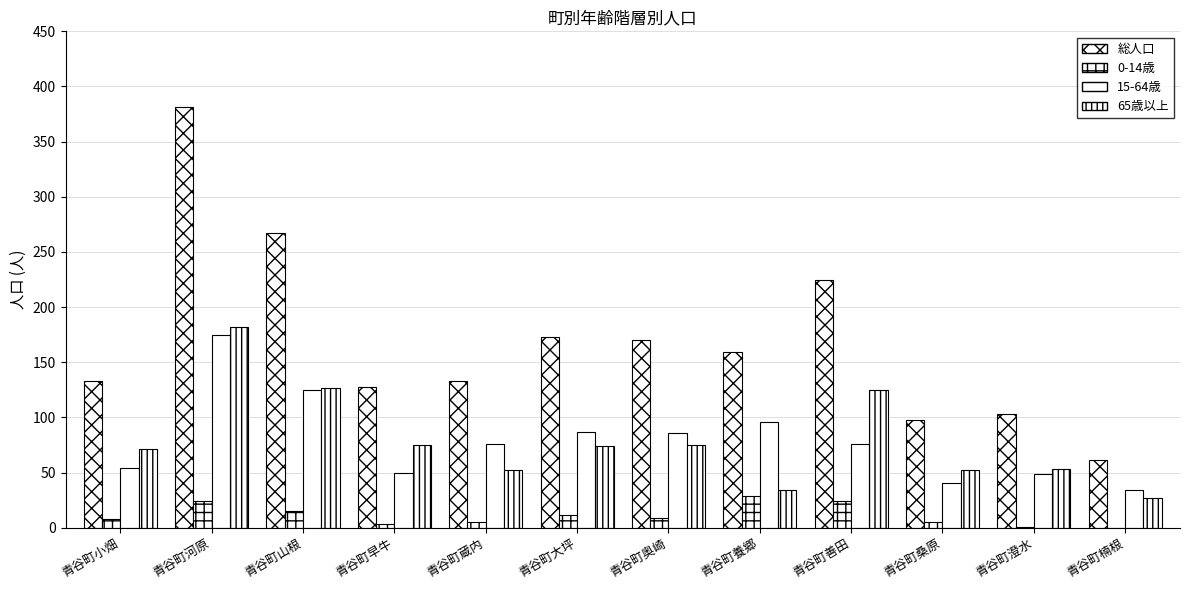

Is it true that 15-64歳 equals 65 at 青谷町河原?

False